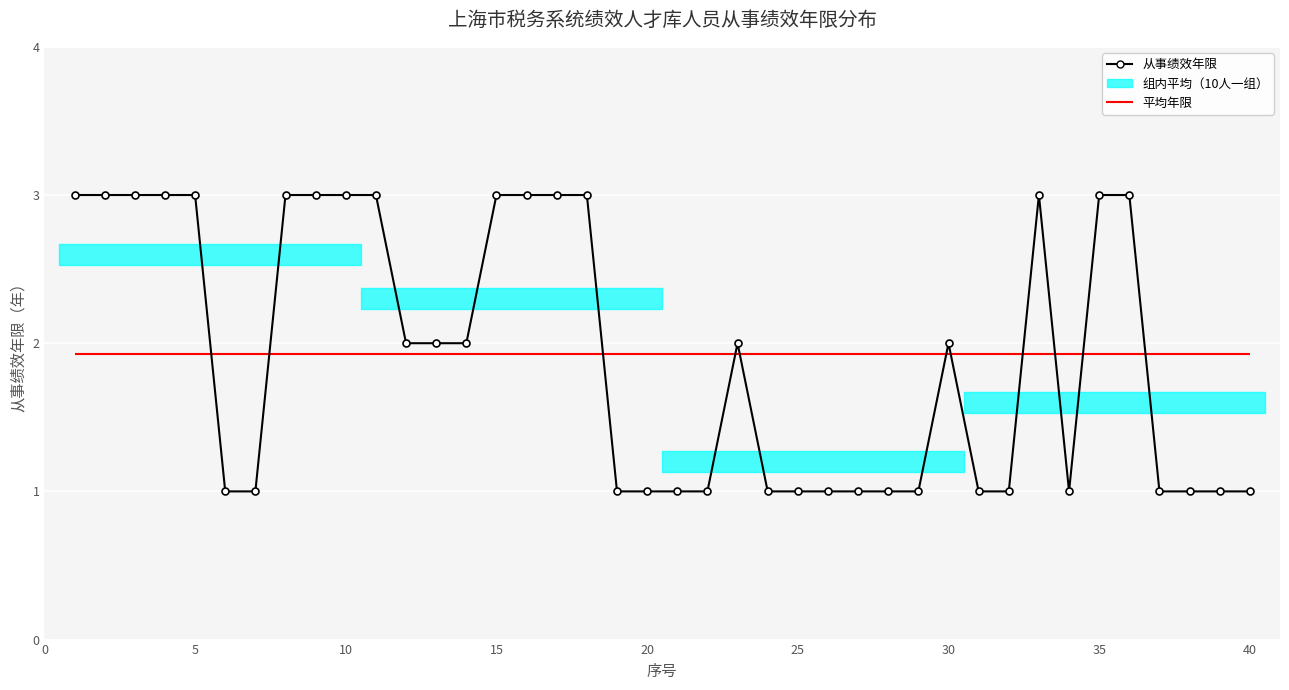

How many interior local peaks (higher than both neighbors) does the data have?

3